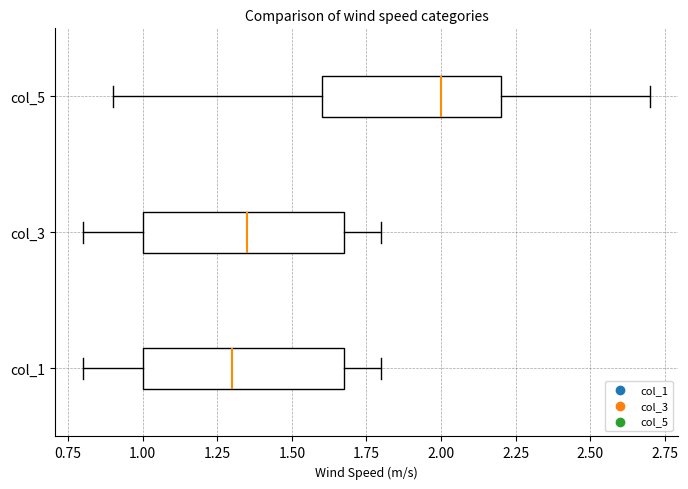

Which box has the furthest to the right median line?

col_5